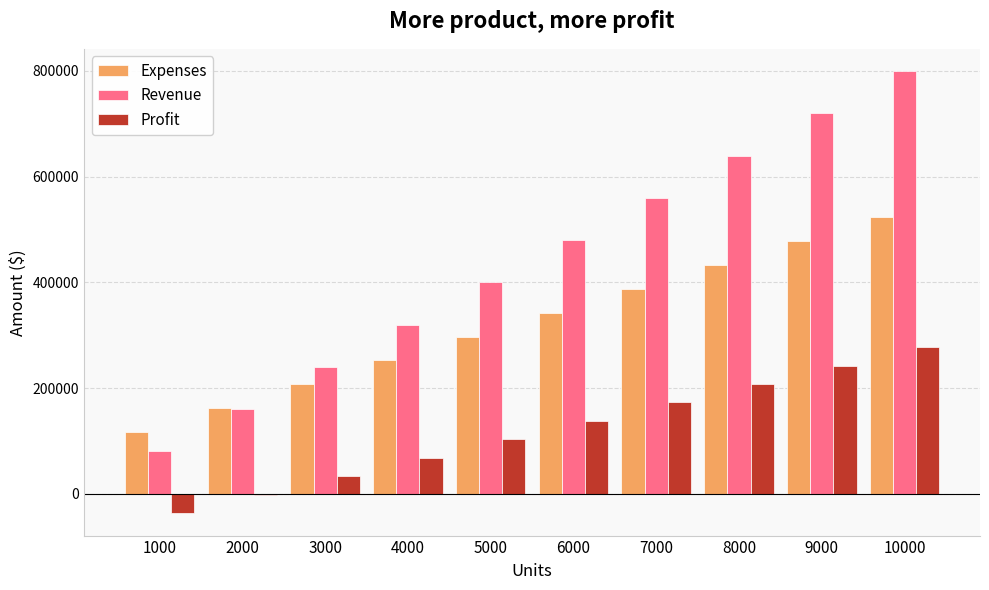

What is the sum of the Expenses values at 4000 and 8000?

685200